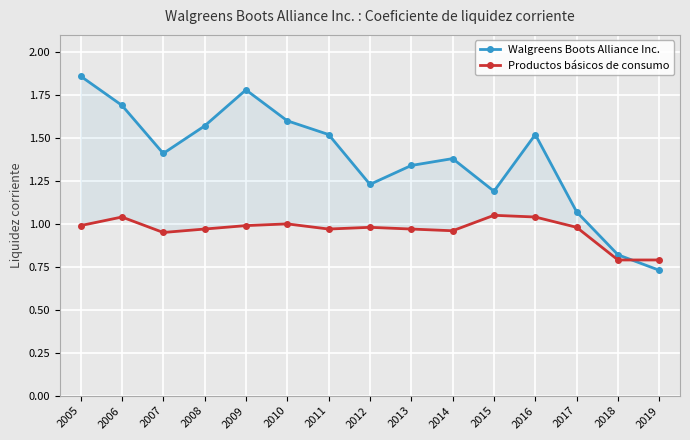

Which series ends up on top after the final intersection of Walgreens Boots Alliance Inc. and Productos básicos de consumo?

Productos básicos de consumo